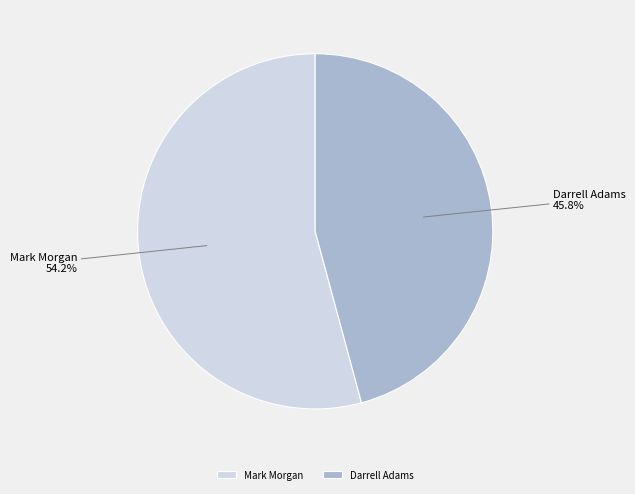

To the nearest percent, what percentage of the pie is Darrell Adams?

46%